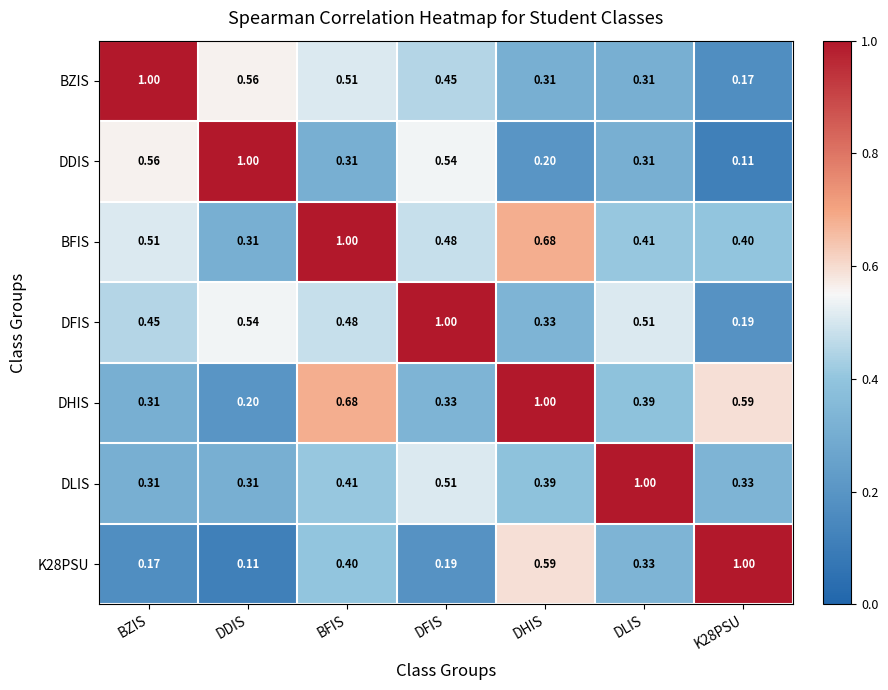

At which label does DHIS reach its peak?

DHIS